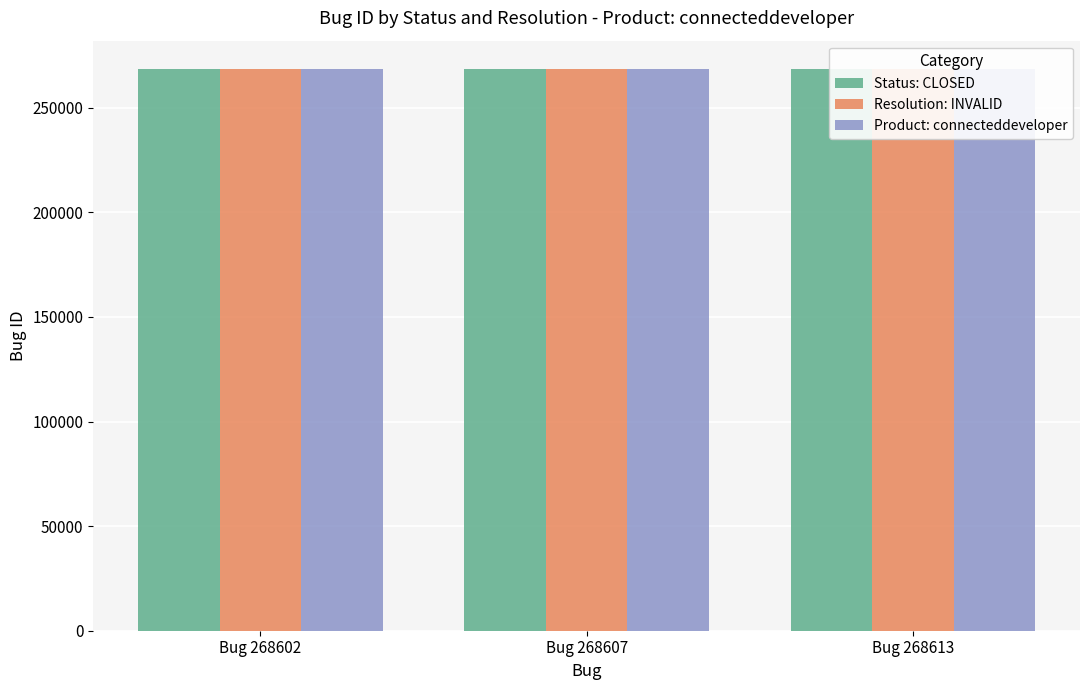

Where does the Status: CLOSED series first go above 268607?

Bug 268613